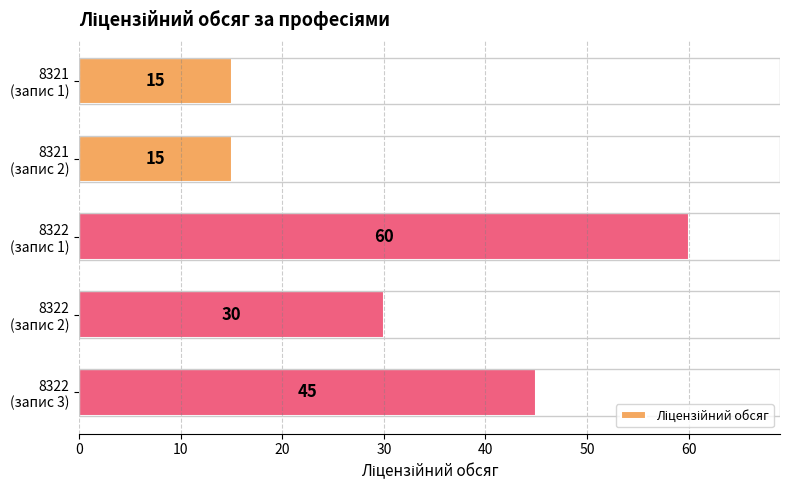

What is the greatest value displayed?

60